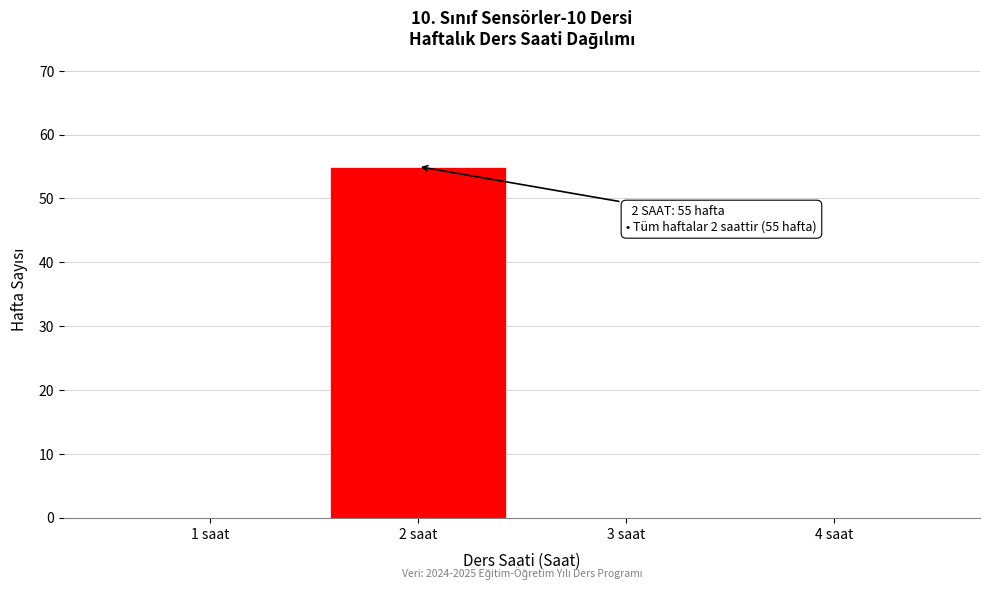

Reading right to left, what are all the values shown in this chart?

4 saat=0	3 saat=0	2 saat=55	1 saat=0